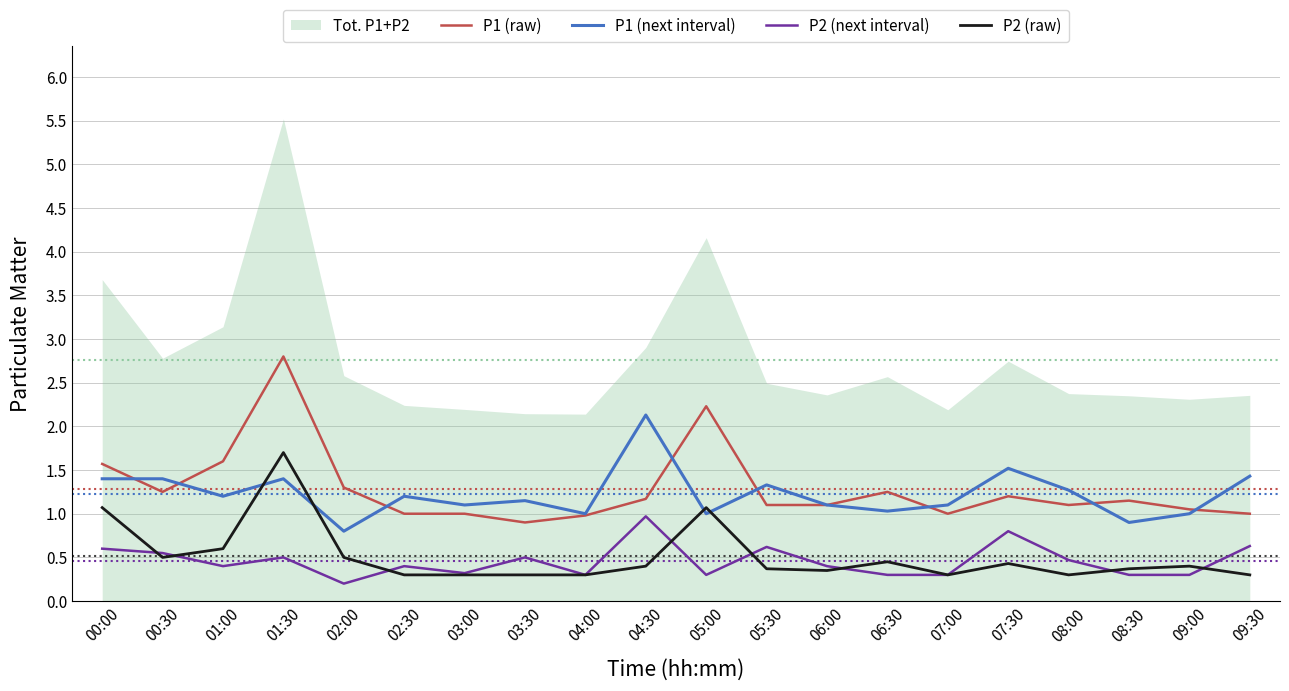

Does the chart display data point markers on the line(s)?

No